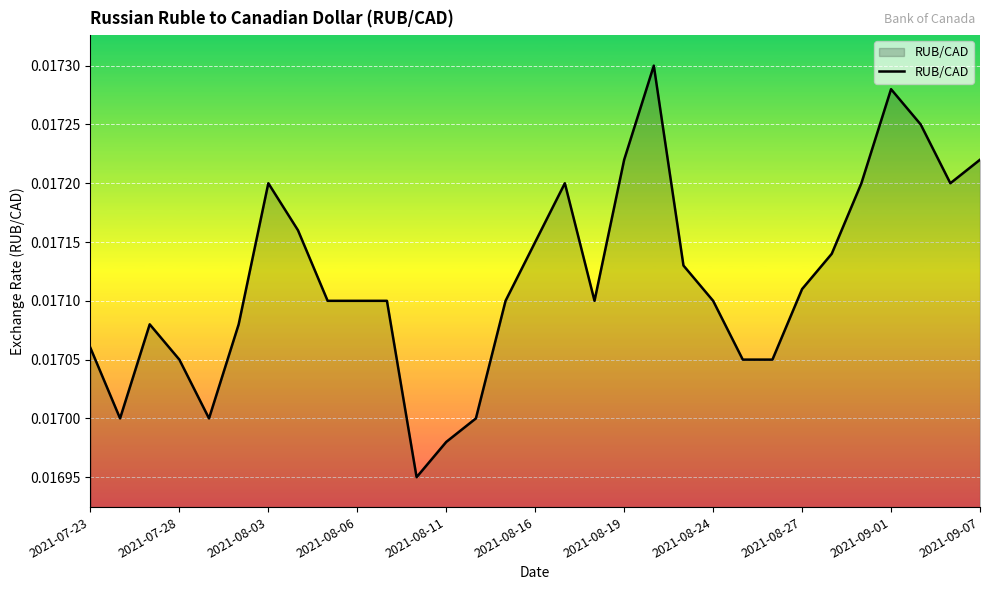

Does the chart have visible grid lines?

Yes